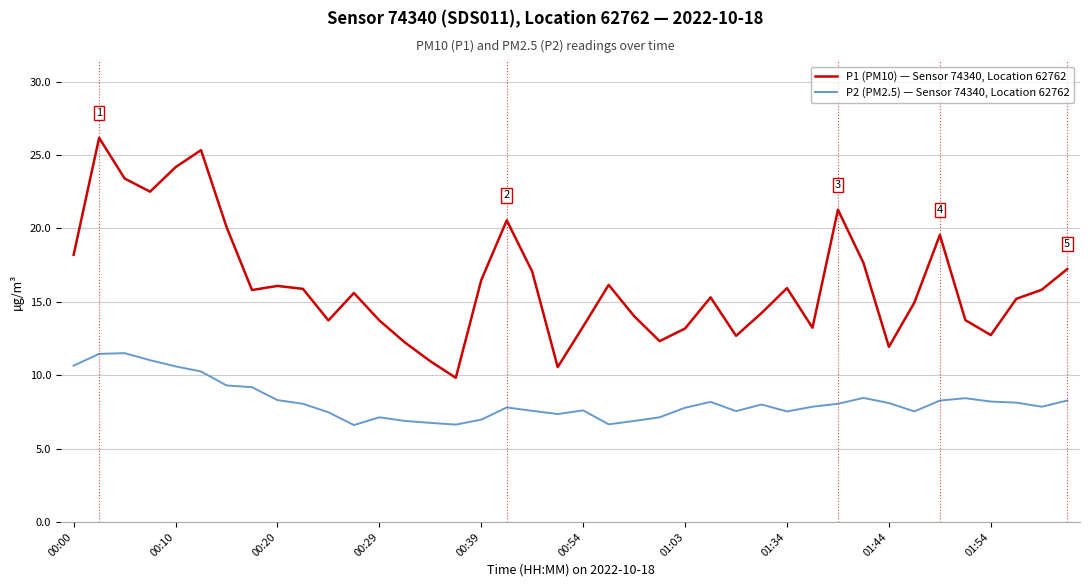

Which series has the largest range (max minus min)?

P1 (PM10) — Sensor 74340, Location 62762